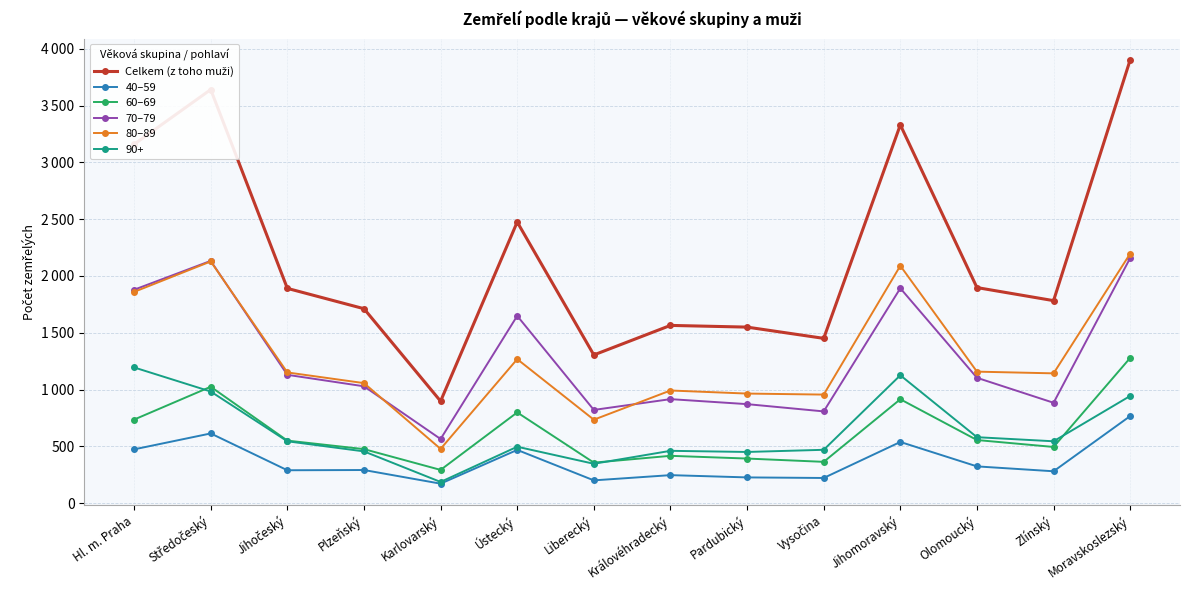

The value of 60–69 at Středočeský is 1025. True or false?

True